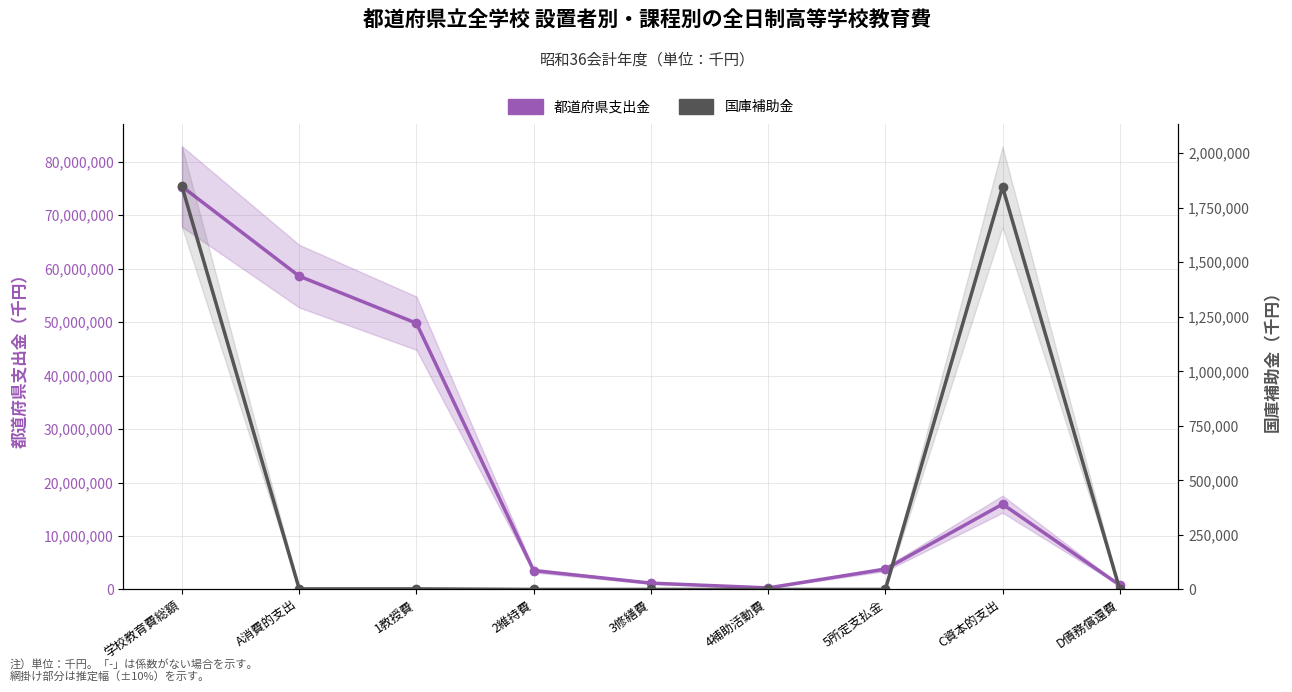

Where is the first local maximum for 国庫補助金?

C資本的支出